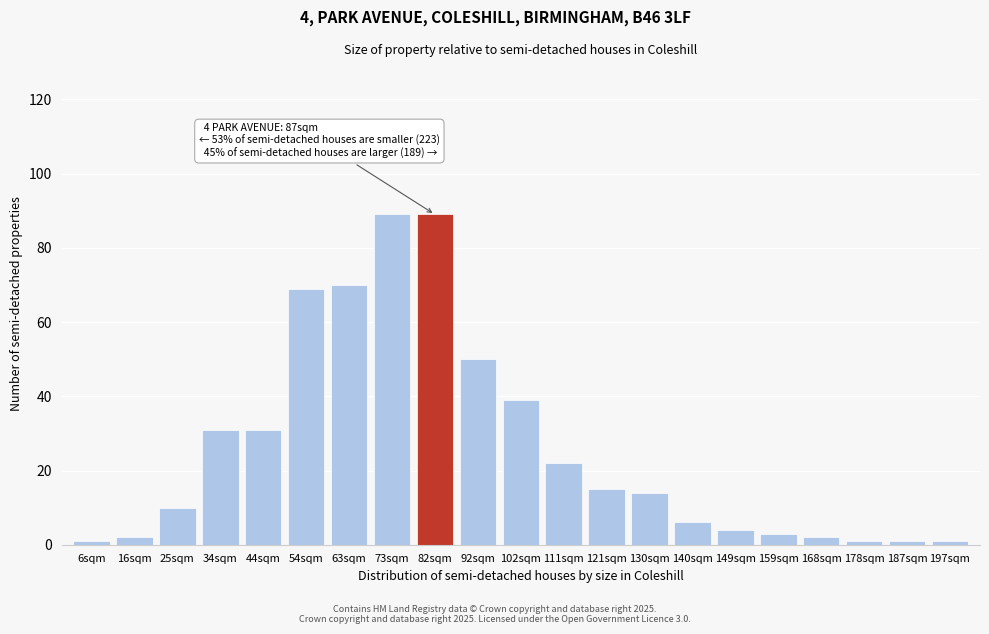

Reading left to right, what are all the values shown in this chart?

1	2	10	31	31	69	70	89	89	50	39	22	15	14	6	4	3	2	1	1	1